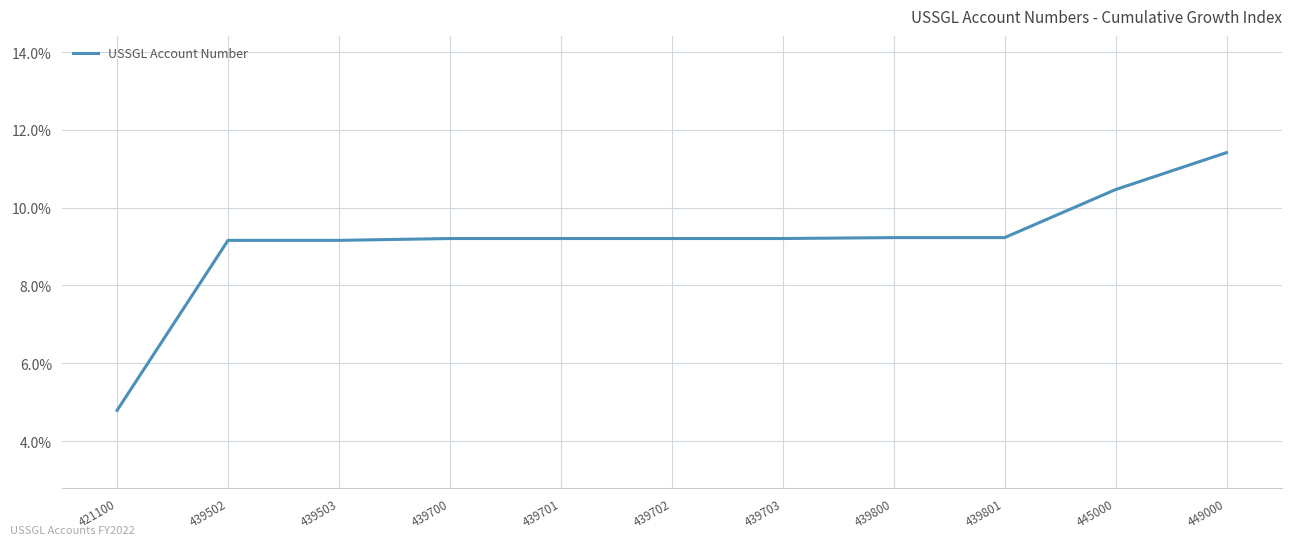

Read the value at 439701.

9.2